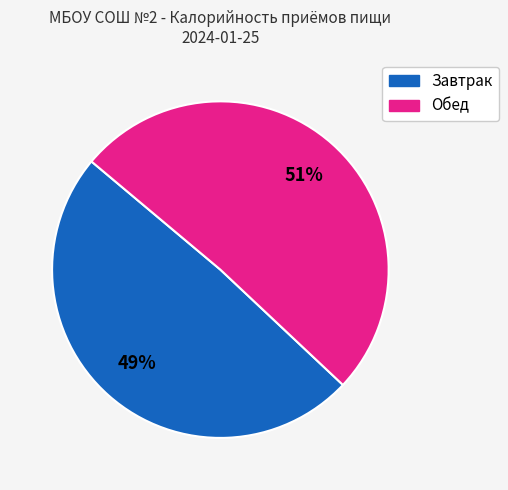

To the nearest percent, what is the difference between the largest and smallest slice percentages?

2%